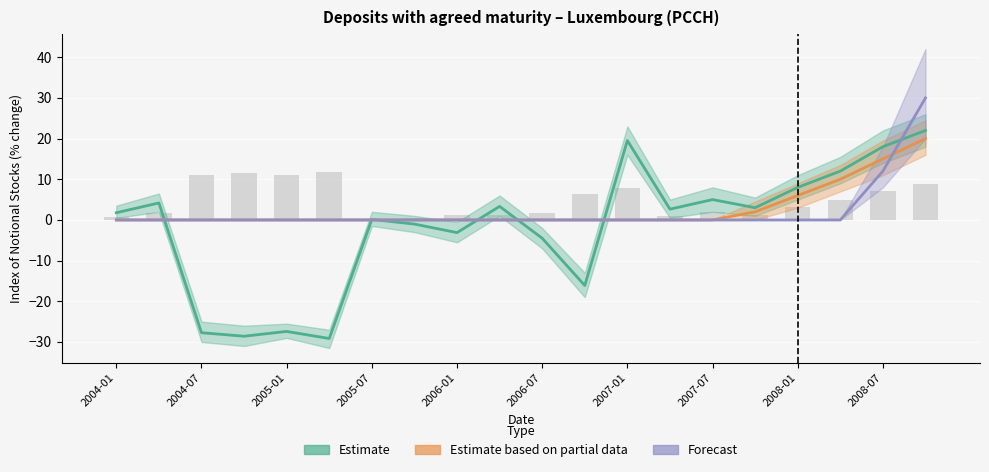

How many values in the Estimate based on partial data series exceed 0?

5